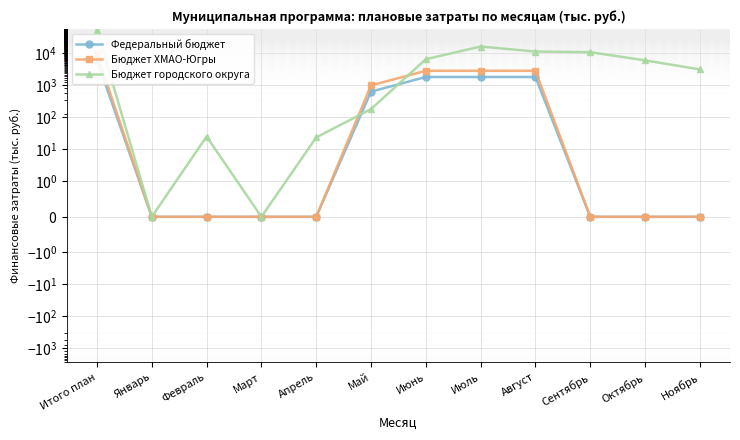

At how many categories does at least one series exceed 38153?

1